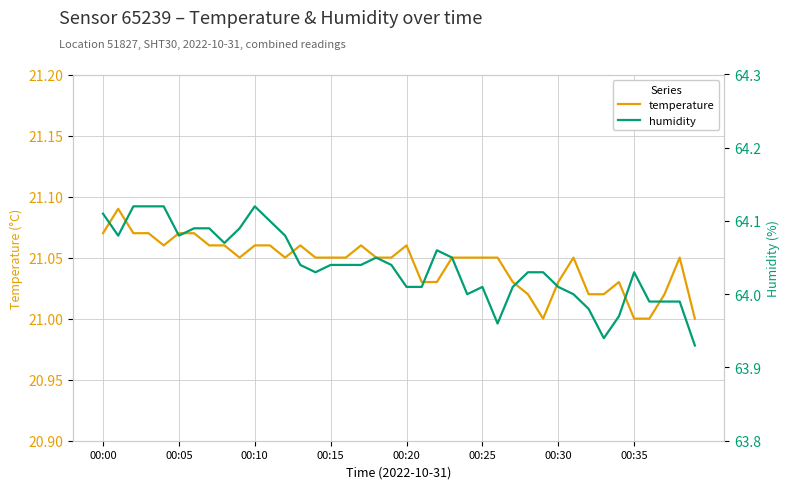

List the series in order of their peak value, lowest first.

temperature, humidity